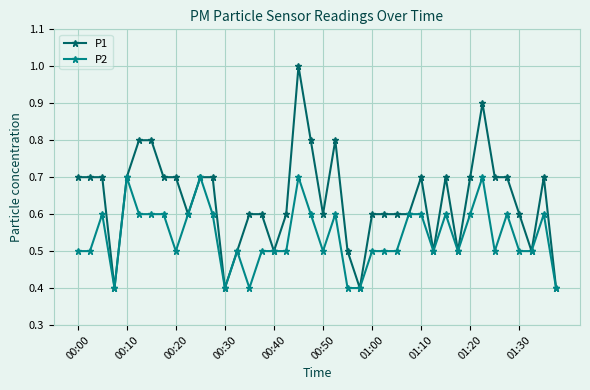

What is the highest value of the P1 series?

1.0